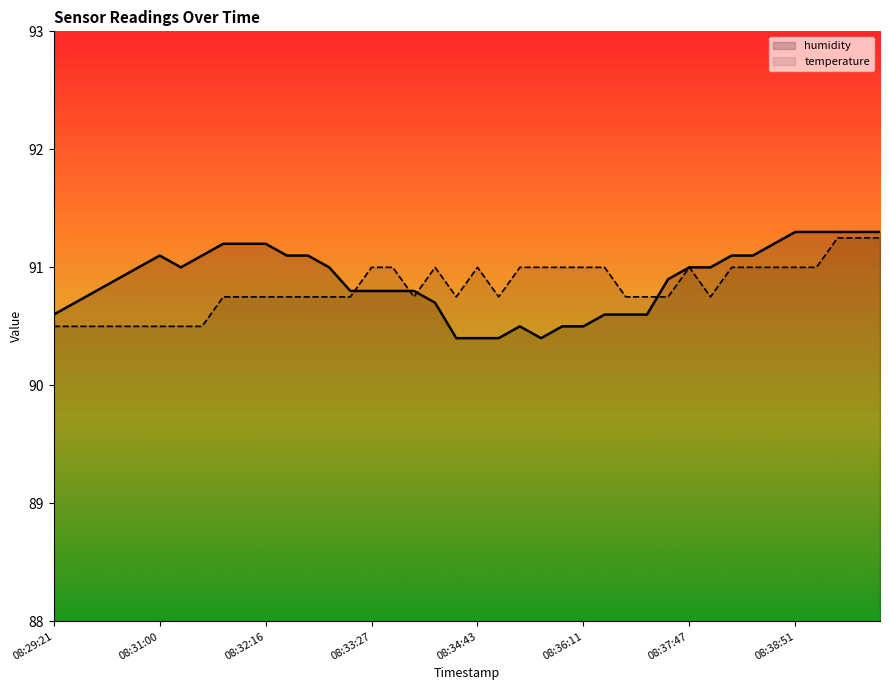

Rank the categories by value from lowest to highest.

08:34:28, 08:34:43, 08:35:02, 08:35:35, 08:35:15, 08:35:49, 08:36:11, 08:29:21, 08:36:25, 08:36:38, 08:37:15, 08:29:37, 08:34:16, 08:30:06, 08:33:16, 08:33:27, 08:33:40, 08:33:56, 08:30:28, 08:37:33, 08:30:41, 08:31:27, 08:33:05, 08:37:47, 08:38:00, 08:31:00, 08:31:38, 08:32:32, 08:32:51, 08:38:13, 08:38:25, 08:31:51, 08:32:04, 08:32:16, 08:38:37, 08:38:51, 08:39:07, 08:39:19, 08:39:33, 08:39:46